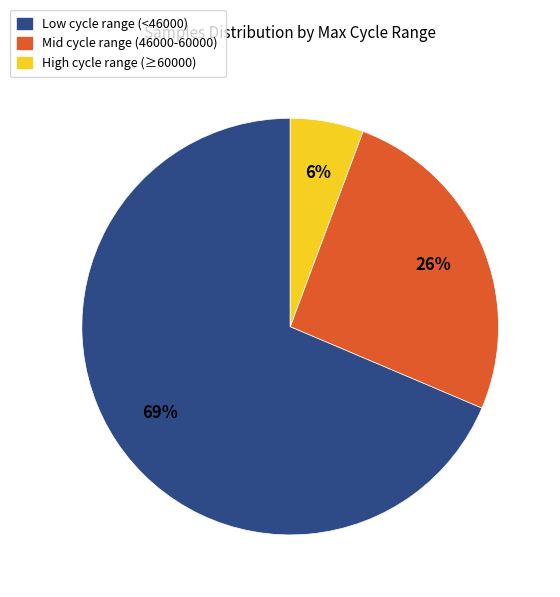

Which has a higher value, Low cycle range (<46000) or Mid cycle range (46000-60000)?

Low cycle range (<46000)